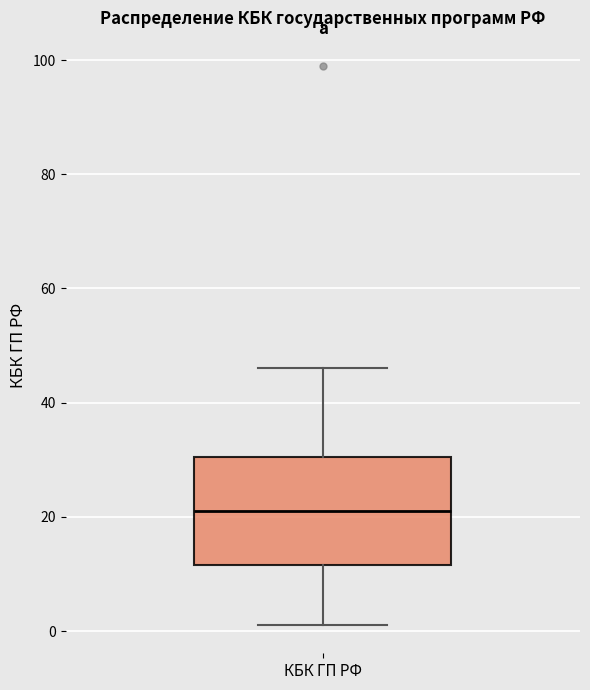

Transcribe this box plot: give where the median line is, the range the box spans, and where the two whiskers end, as read against the y-axis. The values are not printed on the chart, so give them approximately, as read against the axis.

median 22, box 12 to 30, whiskers 2 to 46